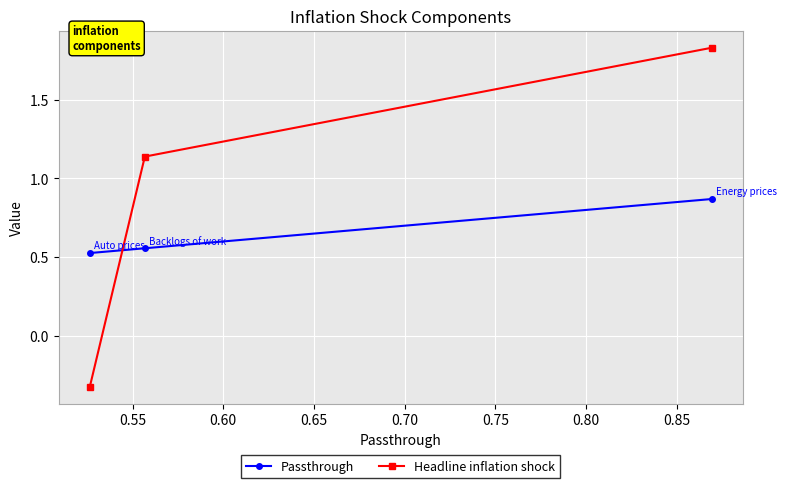

How many values in the Headline inflation shock series exceed 1?

2